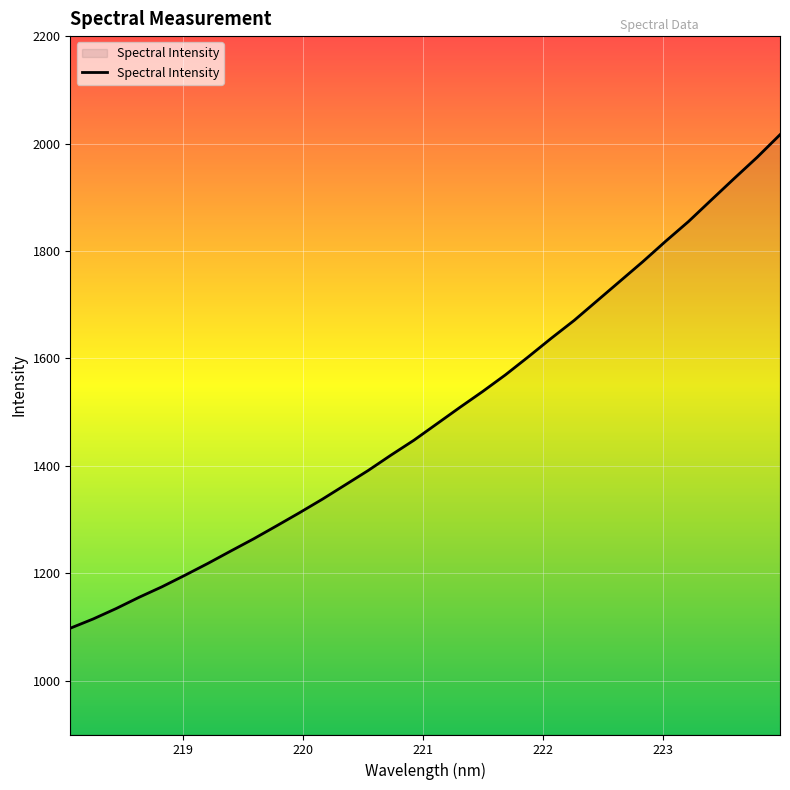

What is the maximum value shown in the chart?

2016.5